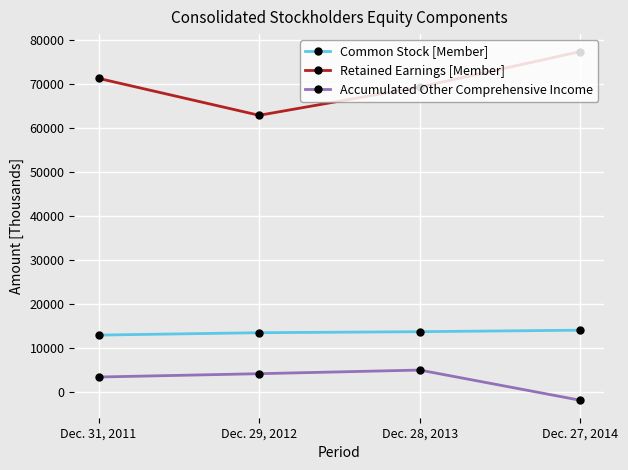

True or false: Retained Earnings [Member] has a value of 16734 at Dec. 28, 2013.

False